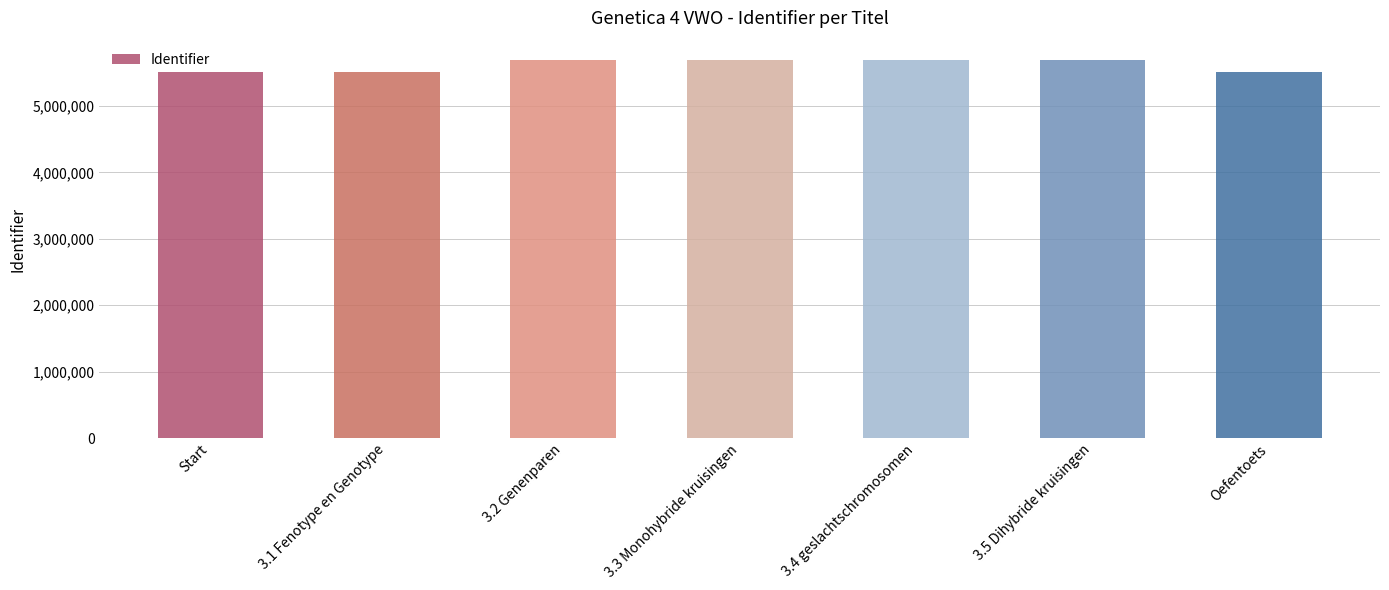

The value at 3.1 Fenotype en Genotype is 5509800. True or false?

True